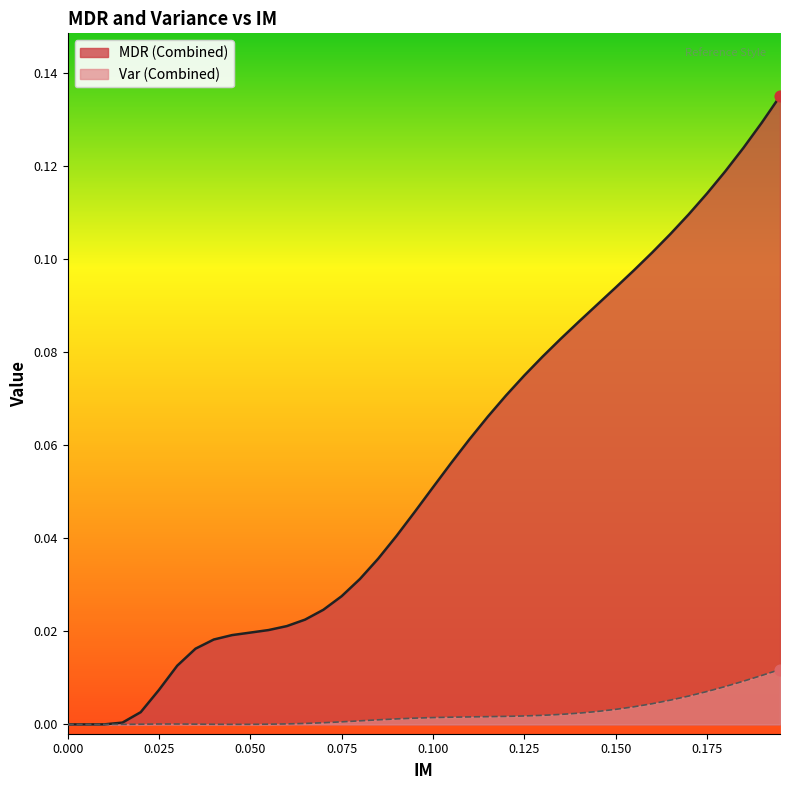

Which series reaches the maximum Y coordinate?

MDR (Combined)